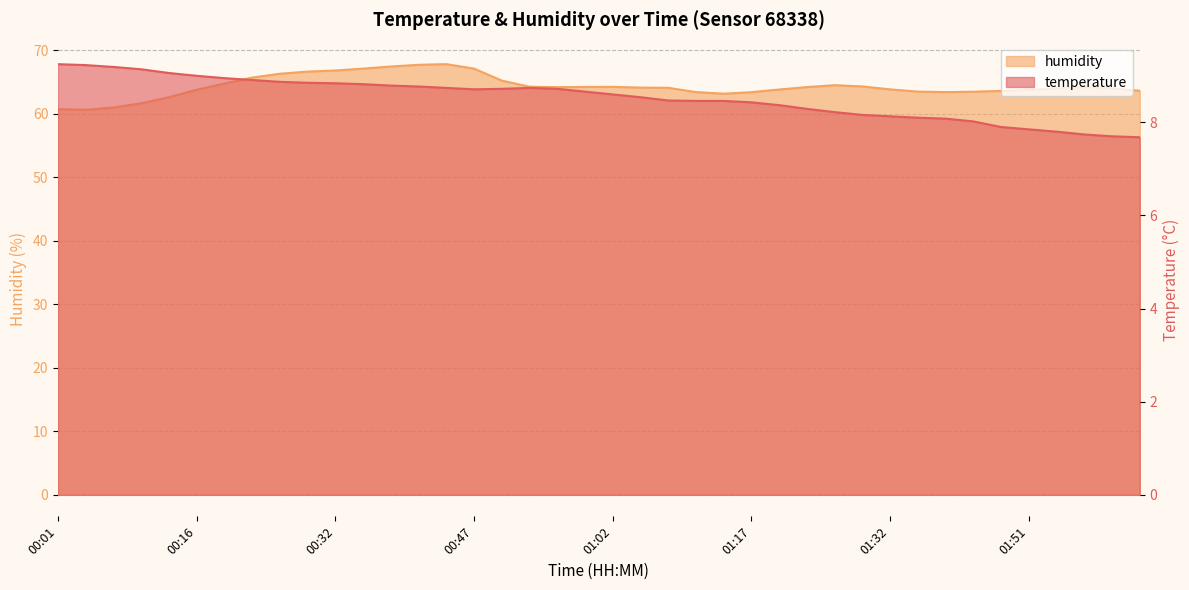

Which series has the largest total across all categories?

humidity